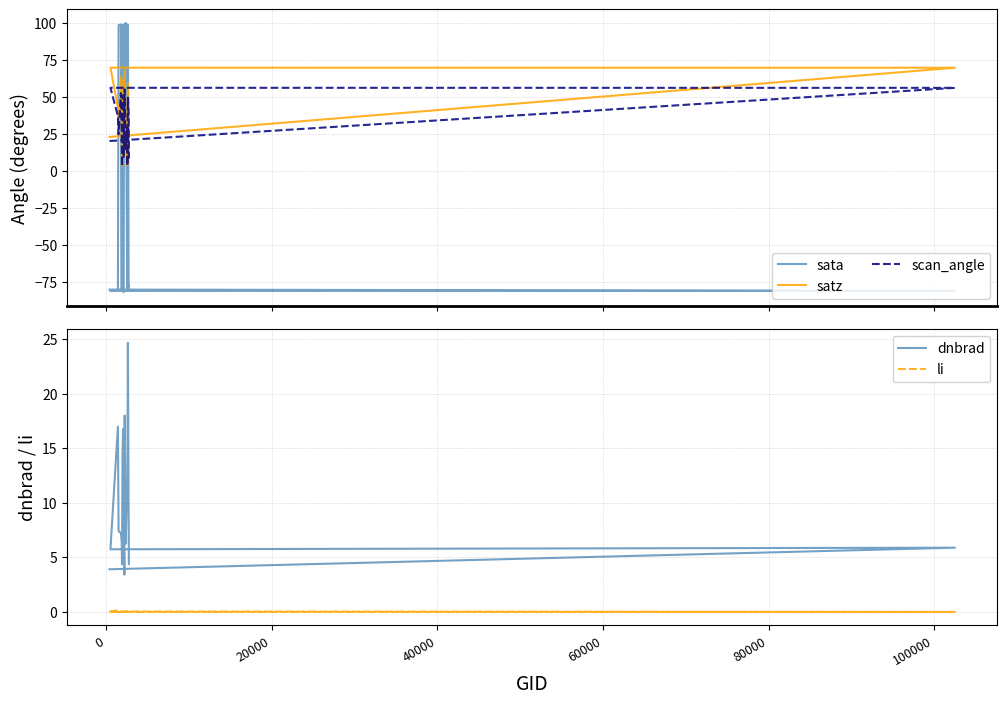

Is this an area chart (filled region under the line)?

No